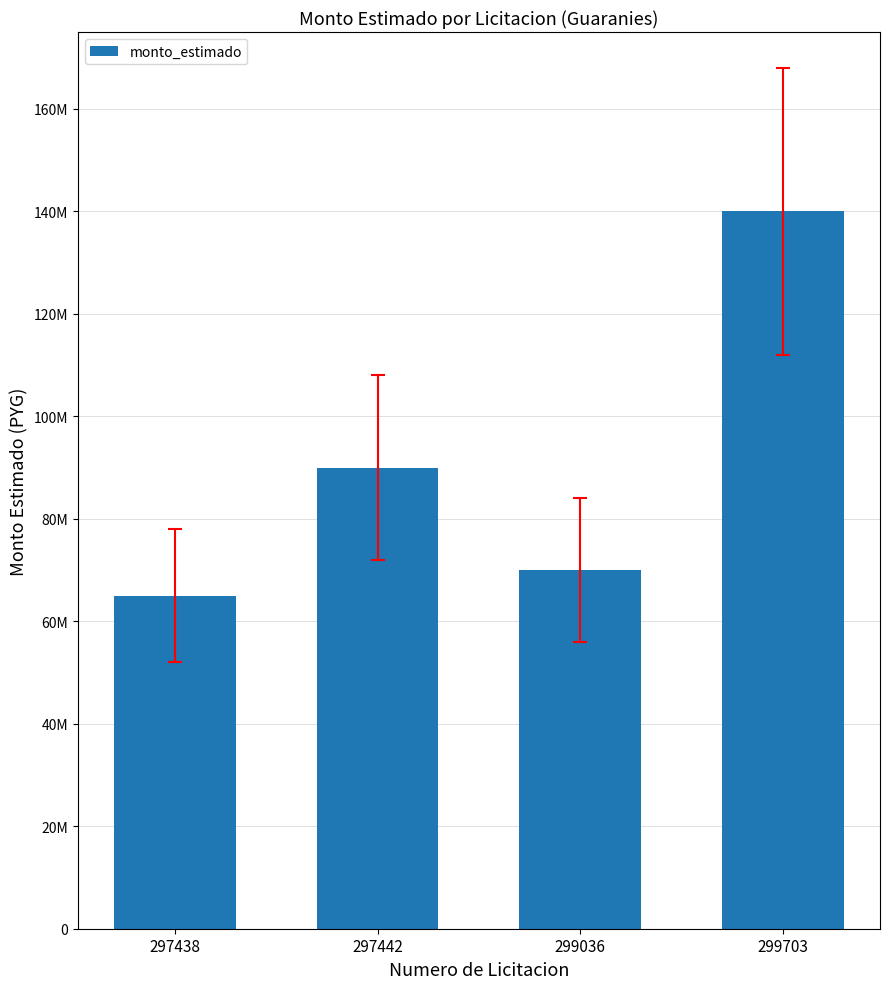

List the labels in order of value, smallest first.

297438, 299036, 297442, 299703